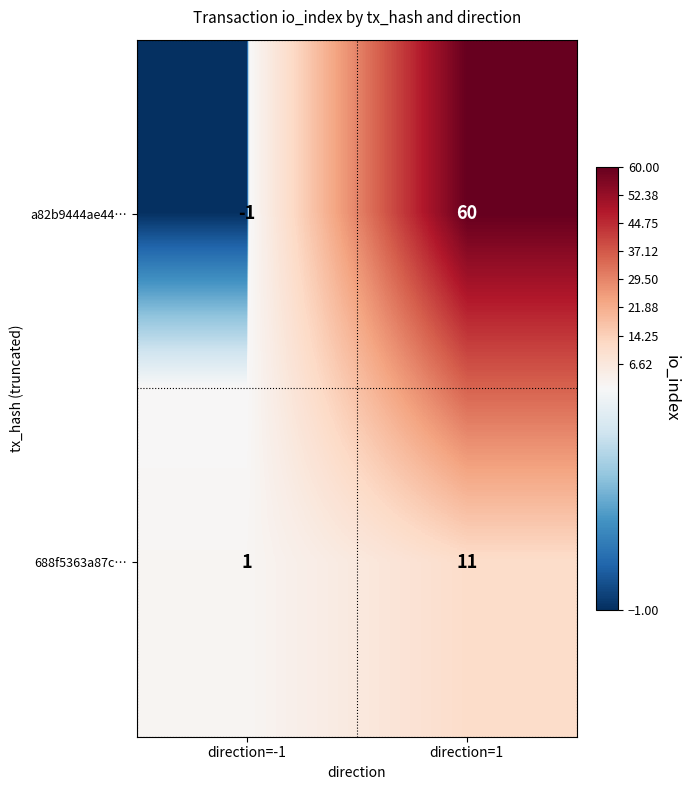

Reading left to right, transcribe all the data shown in this chart.

a82b9444ae44…: direction=-1=-1	direction=1=60
688f5363a87c…: direction=-1=1	direction=1=11